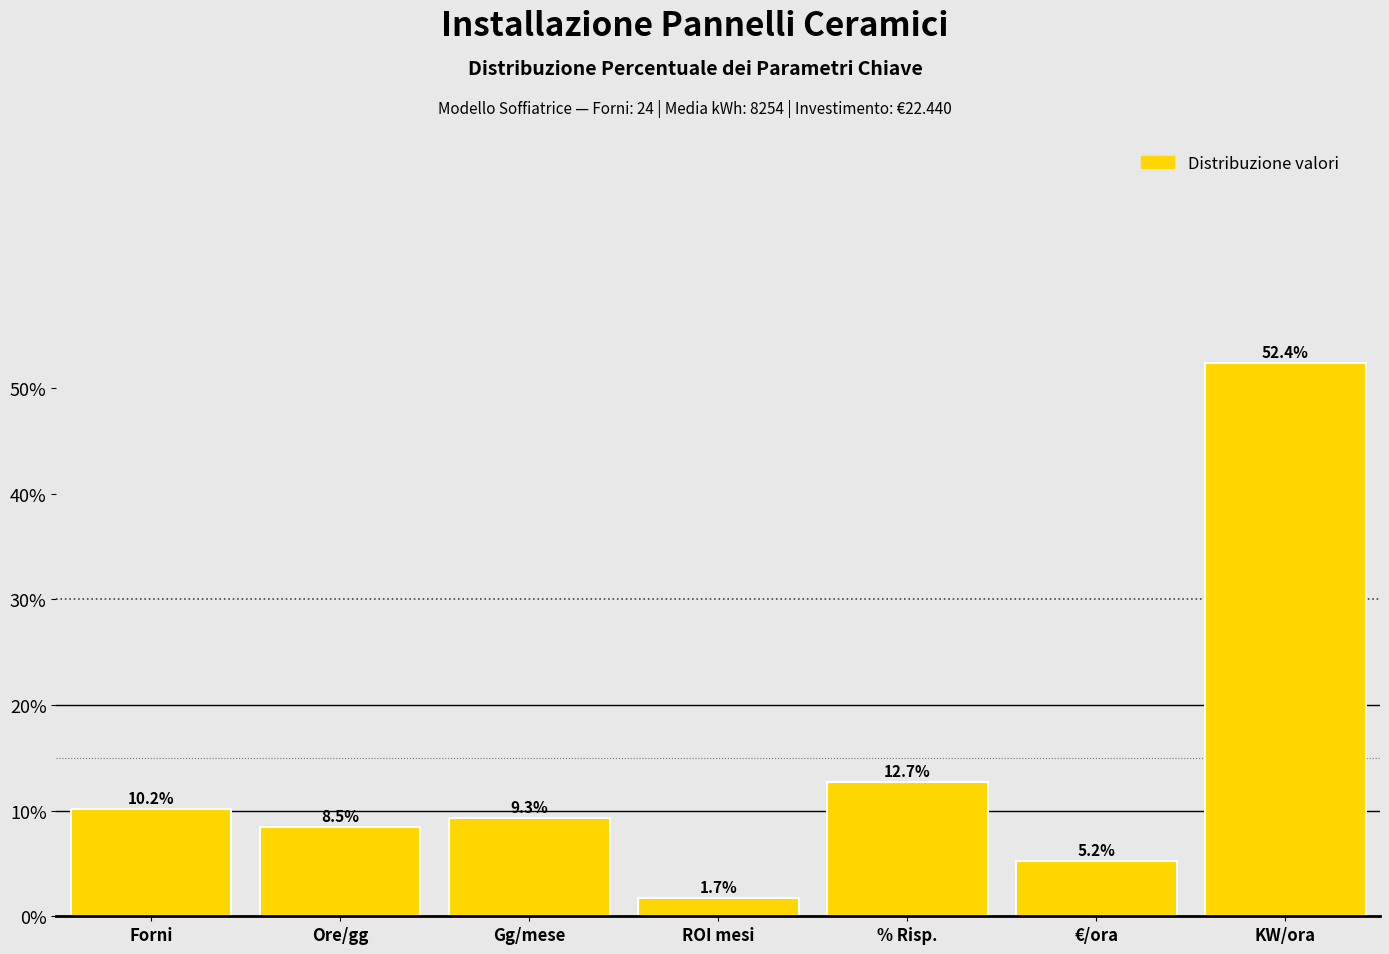

Reading left to right, what are all the values shown in this chart?

10.2	8.5	9.3	1.7	12.7	5.2	52.4